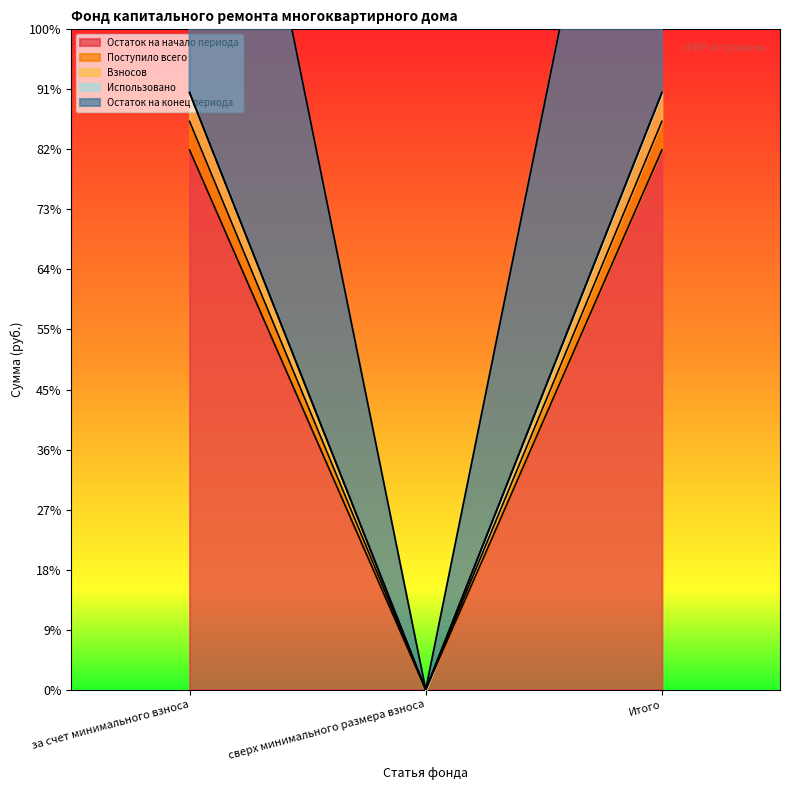

Which category has the highest value across all series?

за счет минимального взноса